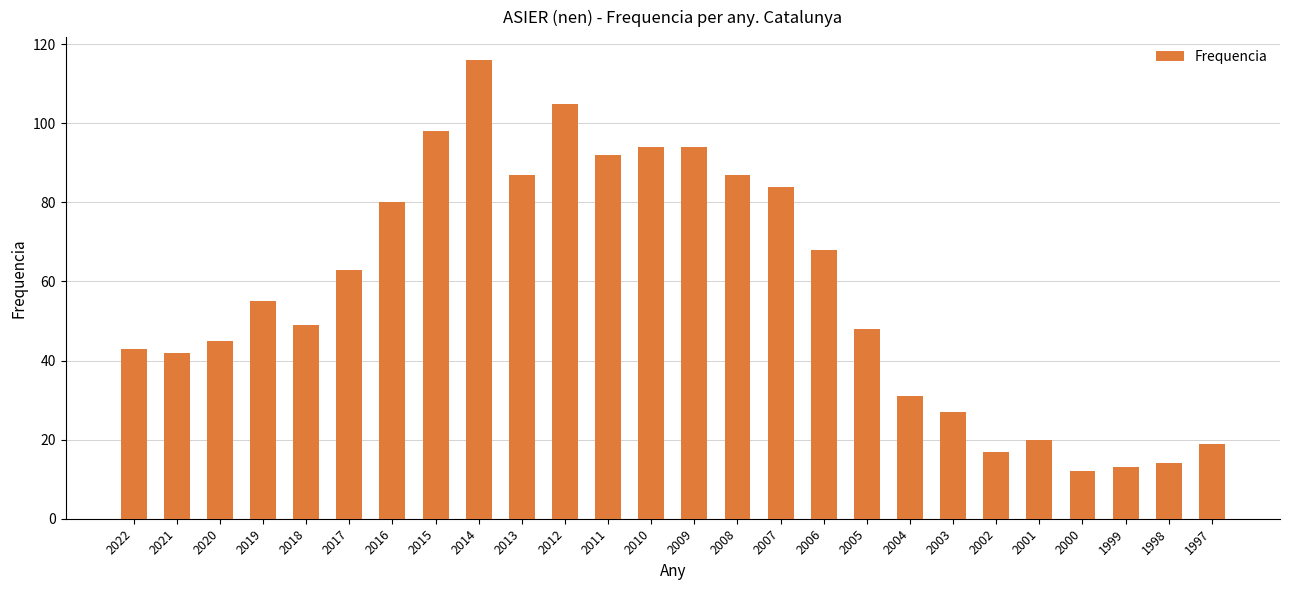

Approximately how many times larger is the value at 2016 compared to 2002?

4.7